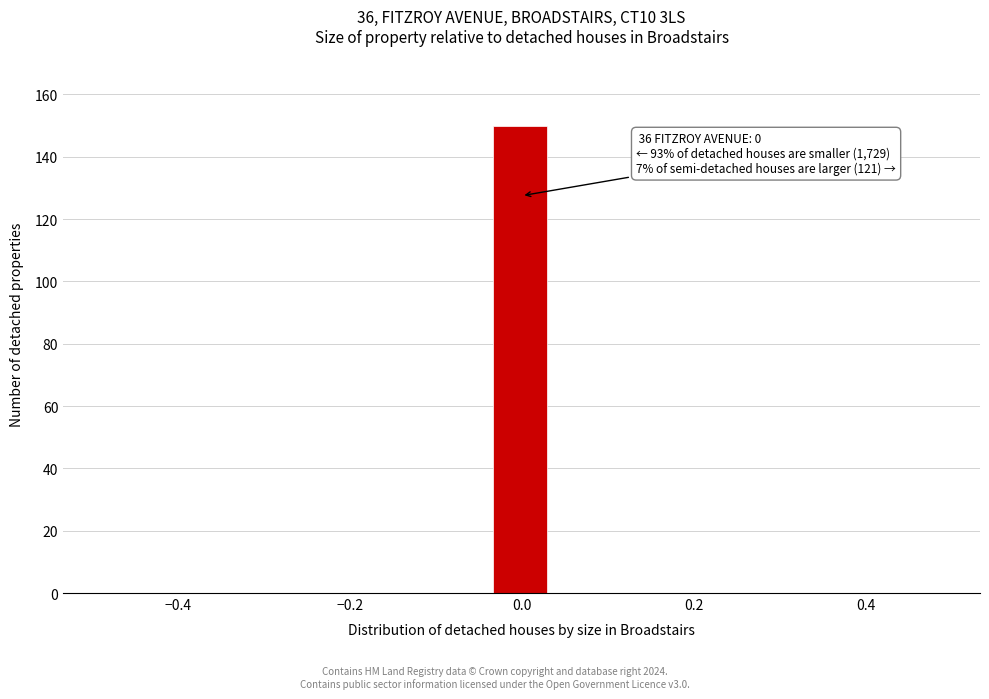

Around what value on the x-axis is the tallest bar? Give the approximate position of its centre, as read against the axis.

0.00